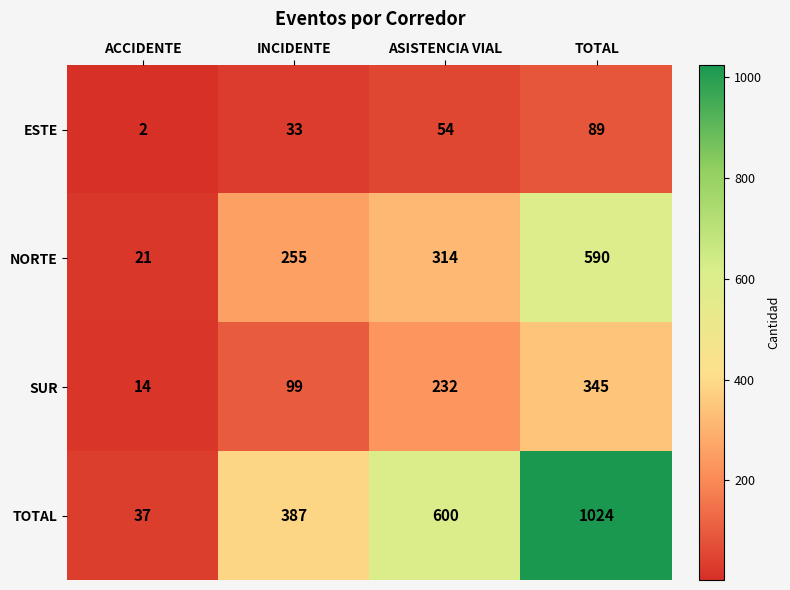

Rank the series by their average value, from lowest to highest.

ESTE, SUR, NORTE, TOTAL